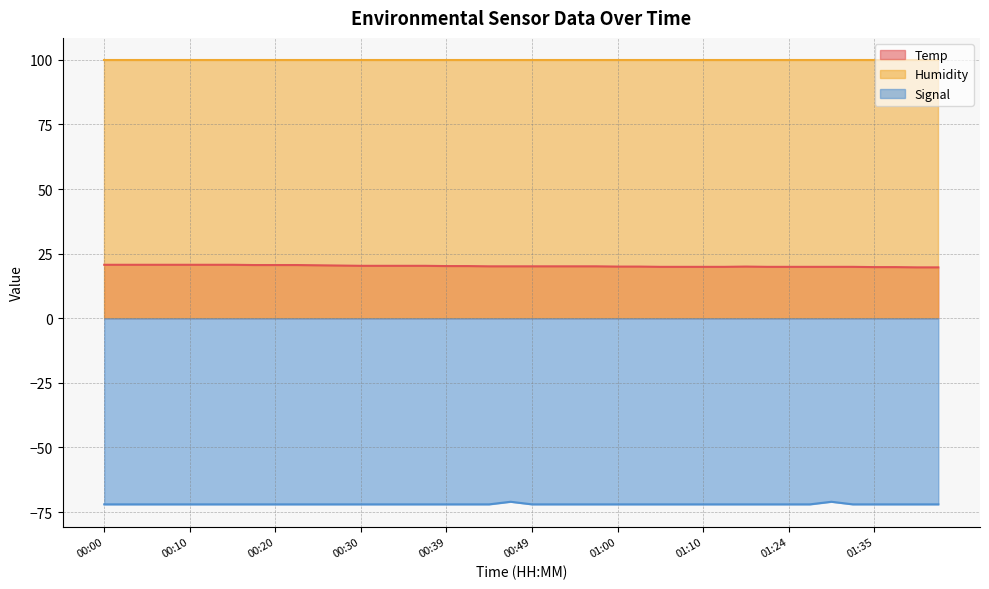

True or false: Signal and Temp intersect in this chart.

False